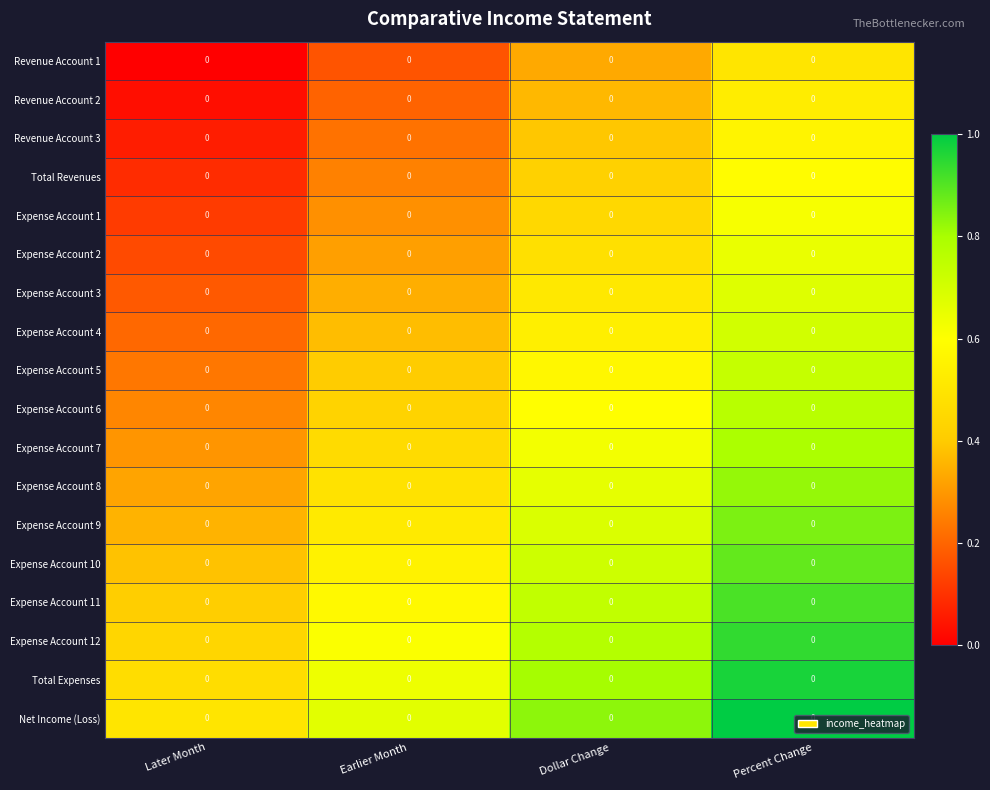

Reading right to left, transcribe all the data shown in this chart.

Revenue Account 1: Percent Change=0.0	Dollar Change=0.0	Earlier Month=0.0	Later Month=0.0
Revenue Account 2: Percent Change=0.0	Dollar Change=0.0	Earlier Month=0.0	Later Month=0.0
Revenue Account 3: Percent Change=0.0	Dollar Change=0.0	Earlier Month=0.0	Later Month=0.0
Total Revenues: Percent Change=0.0	Dollar Change=0.0	Earlier Month=0.0	Later Month=0.0
Expense Account 1: Percent Change=0.0	Dollar Change=0.0	Earlier Month=0.0	Later Month=0.0
Expense Account 2: Percent Change=0.0	Dollar Change=0.0	Earlier Month=0.0	Later Month=0.0
Expense Account 3: Percent Change=0.0	Dollar Change=0.0	Earlier Month=0.0	Later Month=0.0
Expense Account 4: Percent Change=0.0	Dollar Change=0.0	Earlier Month=0.0	Later Month=0.0
Expense Account 5: Percent Change=0.0	Dollar Change=0.0	Earlier Month=0.0	Later Month=0.0
Expense Account 6: Percent Change=0.0	Dollar Change=0.0	Earlier Month=0.0	Later Month=0.0
Expense Account 7: Percent Change=0.0	Dollar Change=0.0	Earlier Month=0.0	Later Month=0.0
Expense Account 8: Percent Change=0.0	Dollar Change=0.0	Earlier Month=0.0	Later Month=0.0
Expense Account 9: Percent Change=0.0	Dollar Change=0.0	Earlier Month=0.0	Later Month=0.0
Expense Account 10: Percent Change=0.0	Dollar Change=0.0	Earlier Month=0.0	Later Month=0.0
Expense Account 11: Percent Change=0.0	Dollar Change=0.0	Earlier Month=0.0	Later Month=0.0
Expense Account 12: Percent Change=0.0	Dollar Change=0.0	Earlier Month=0.0	Later Month=0.0
Total Expenses: Percent Change=0.0	Dollar Change=0.0	Earlier Month=0.0	Later Month=0.0
Net Income (Loss): Percent Change=0.0	Dollar Change=0.0	Earlier Month=0.0	Later Month=0.0